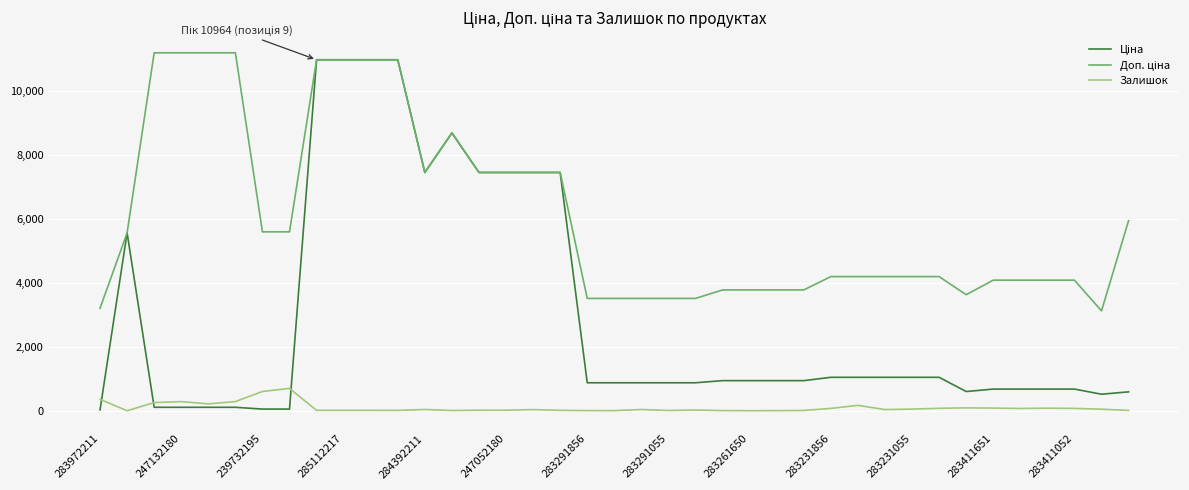

What is the maximum value shown in the chart?

11182.0